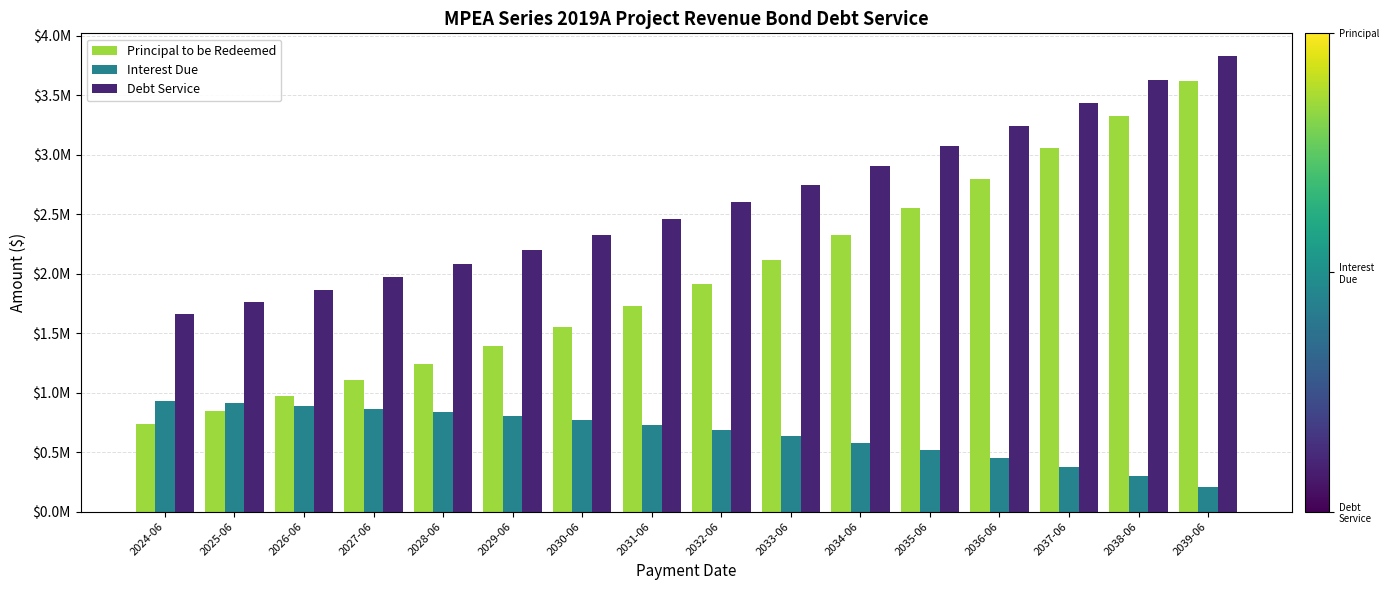

List the series in order of their overall mean, lowest first.

Interest Due, Principal to be Redeemed, Debt Service